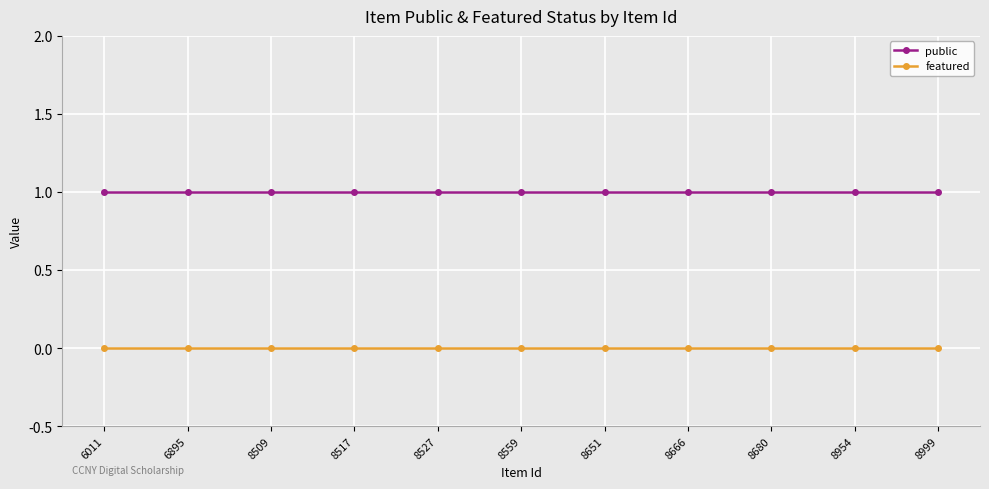

What is the average value of the public series?

1